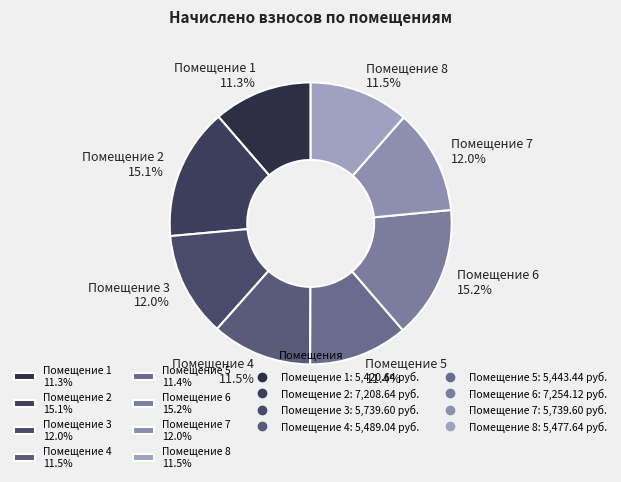

To the nearest percent, what is the average slice percentage?

12%